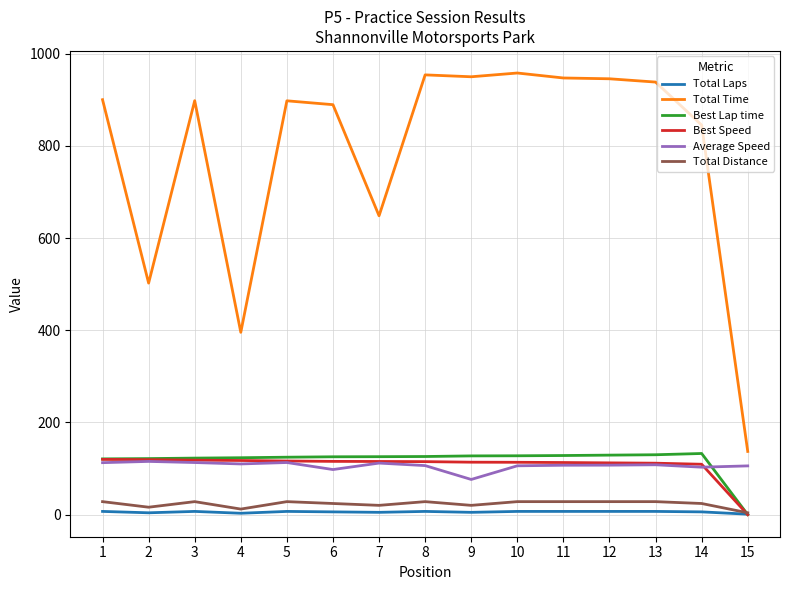

What is the highest value of the Total Laps series?

7.0